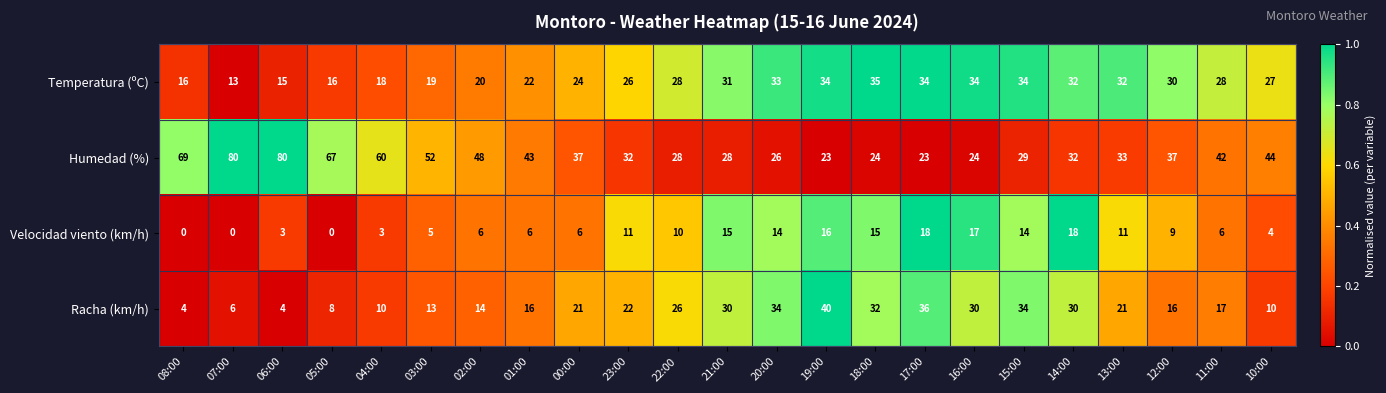

Which series has the widest spread of values?

Humedad (%)